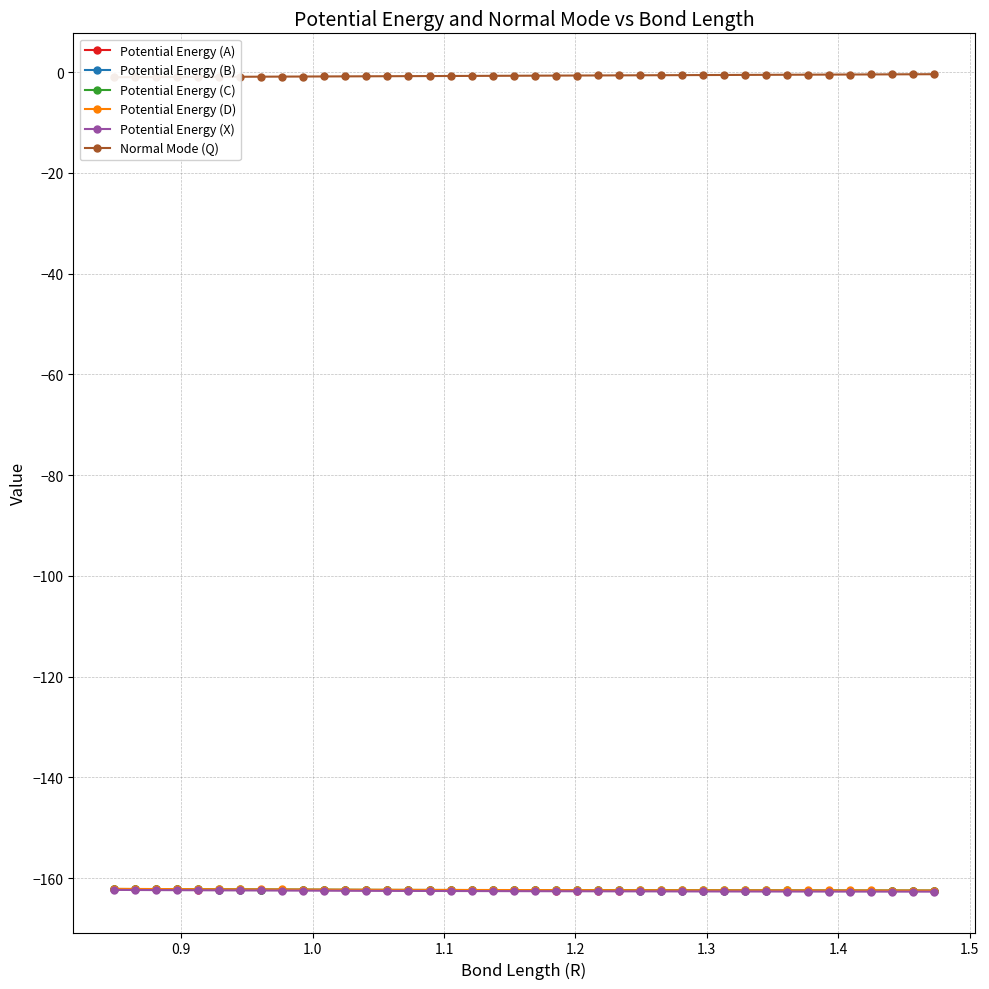

True or false: Potential Energy (A) and Potential Energy (B) intersect in this chart.

False